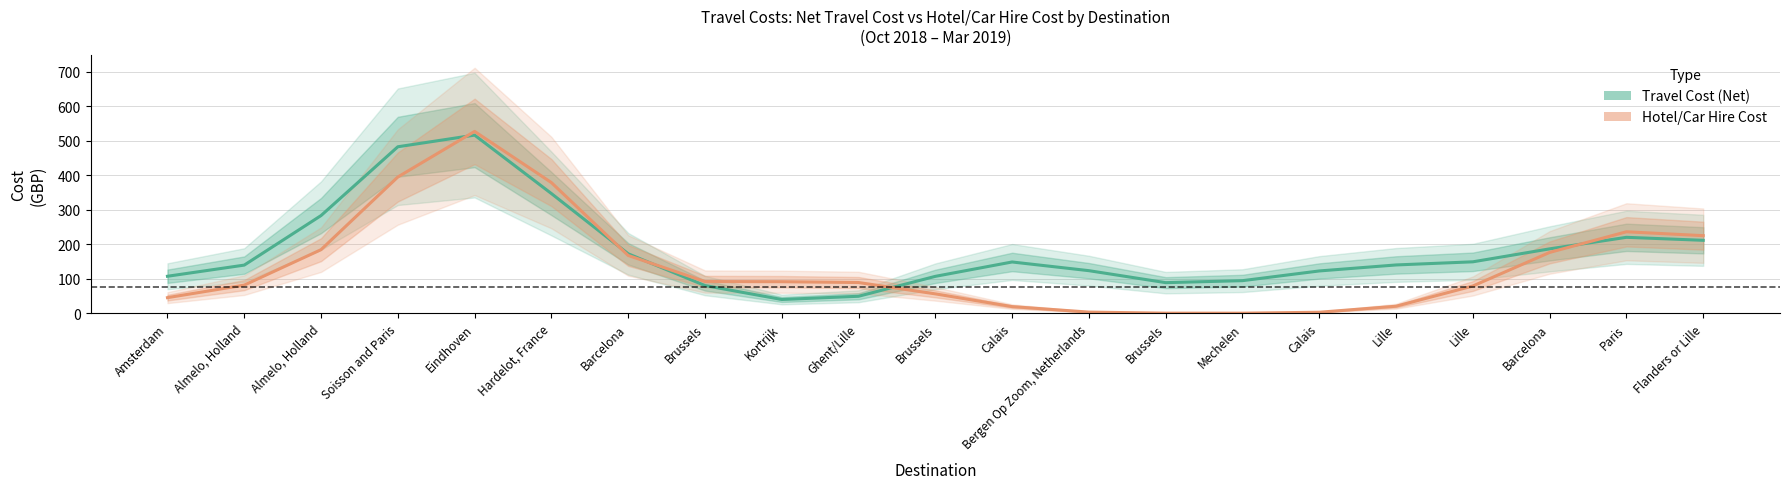

What is the label of the 1st point from the right?

Flanders or Lille